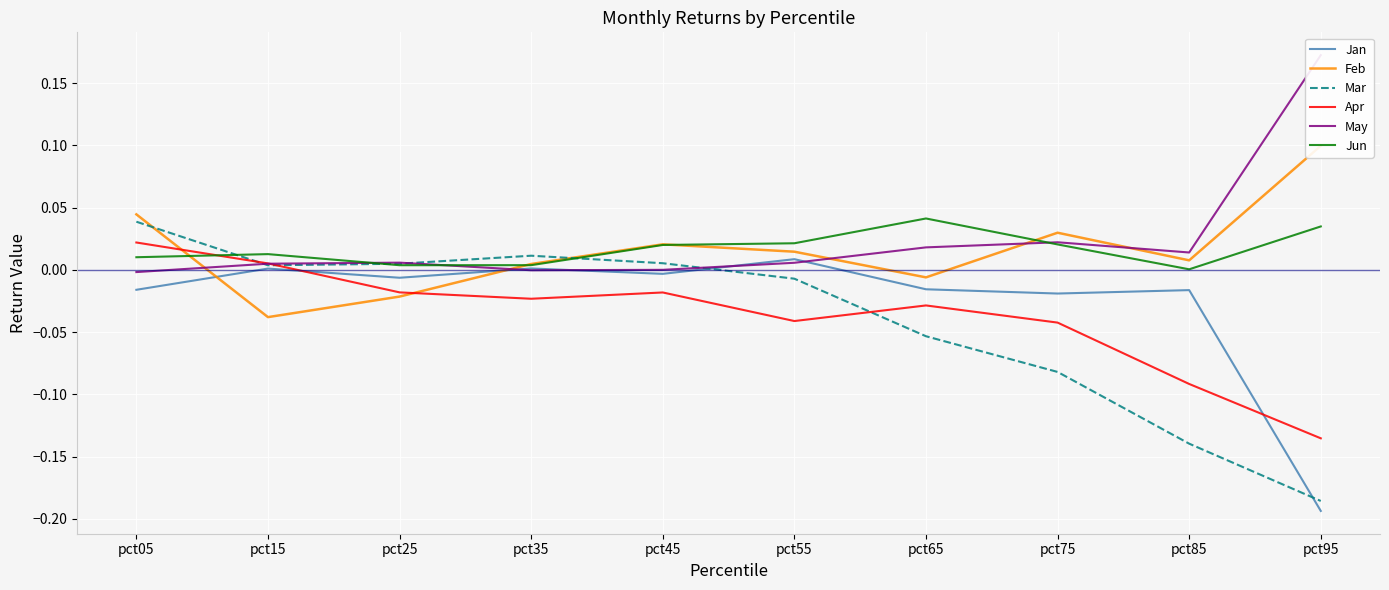

What is the maximum value shown in the chart?

0.2